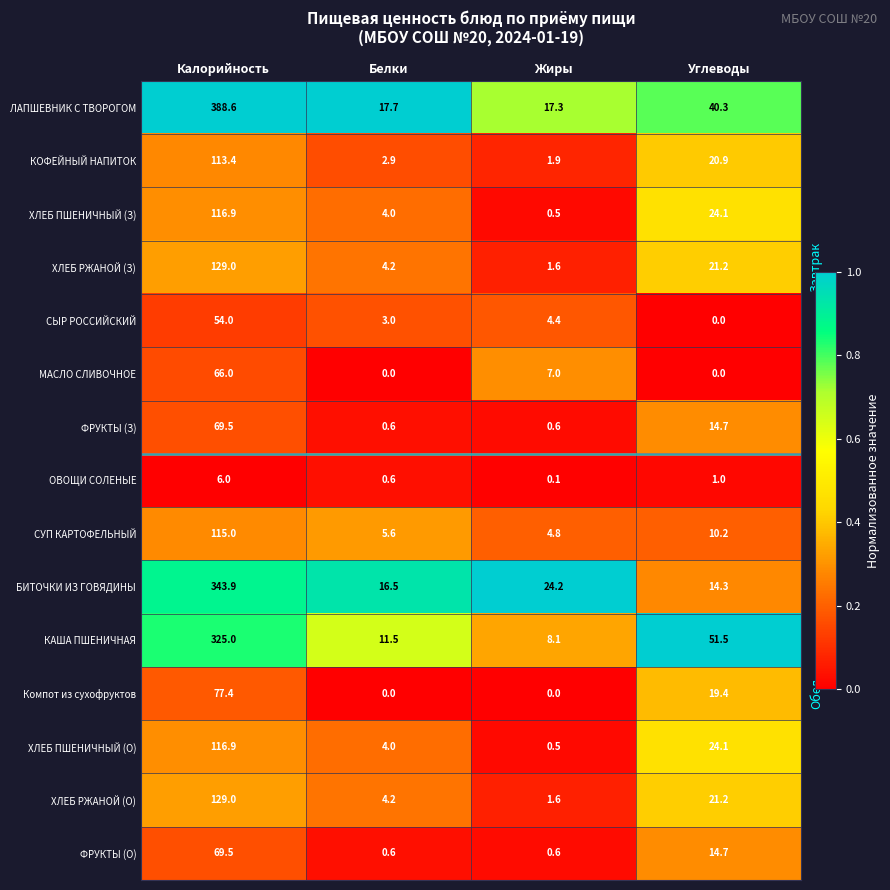

What is the approximate value of ХЛЕБ РЖАНОЙ (З) at Калорийность?

129.0